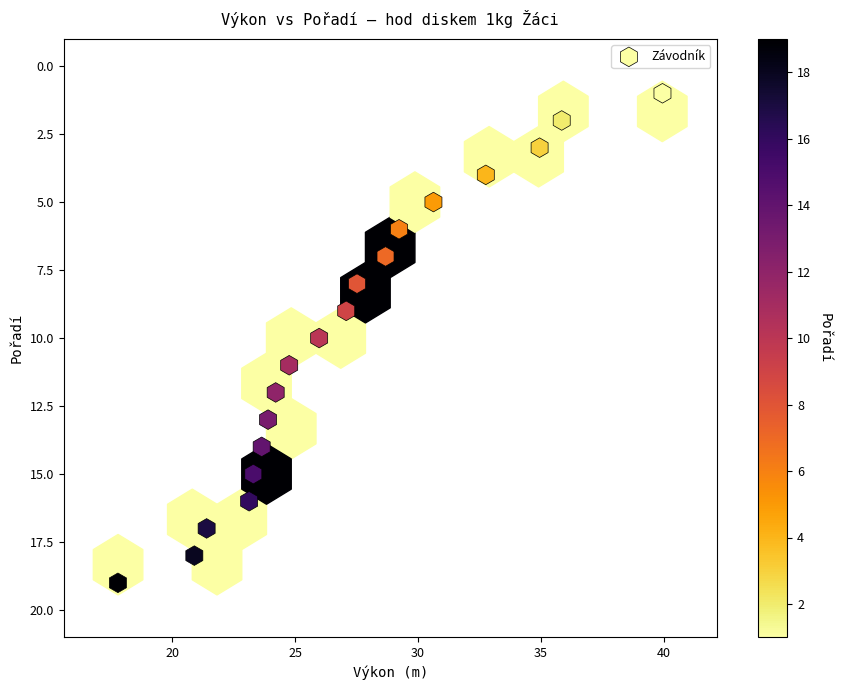

What is the range of Y values (max minus min)?

18